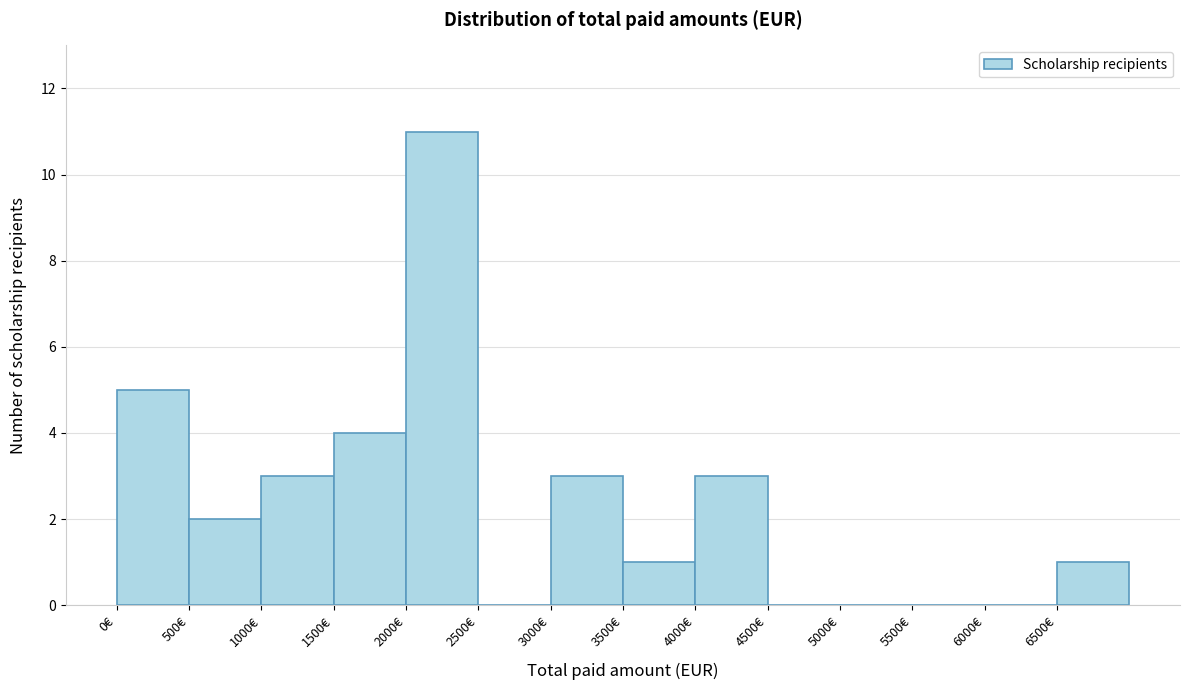

Reading left to right, list every bar in this chart as the range it spans on the x-axis followed by its height. The values are not printed on the chart, so give them approximately, as read against the axis.

0 to 500: 5
500 to 1000: 2
1000 to 1500: 3
1500 to 2000: 4
2000 to 2500: 11
2500 to 3000: 0
3000 to 3500: 3
3500 to 4000: 1
4000 to 4500: 3
4500 to 5000: 0
5000 to 5500: 0
5500 to 6000: 0
6000 to 6500: 0
6500 to 7000: 1